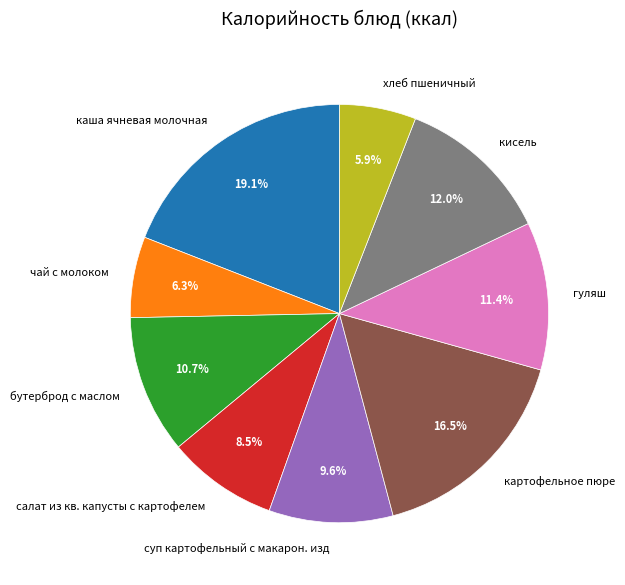

Is it true that бутерброд с маслом is 3% of the pie?

False